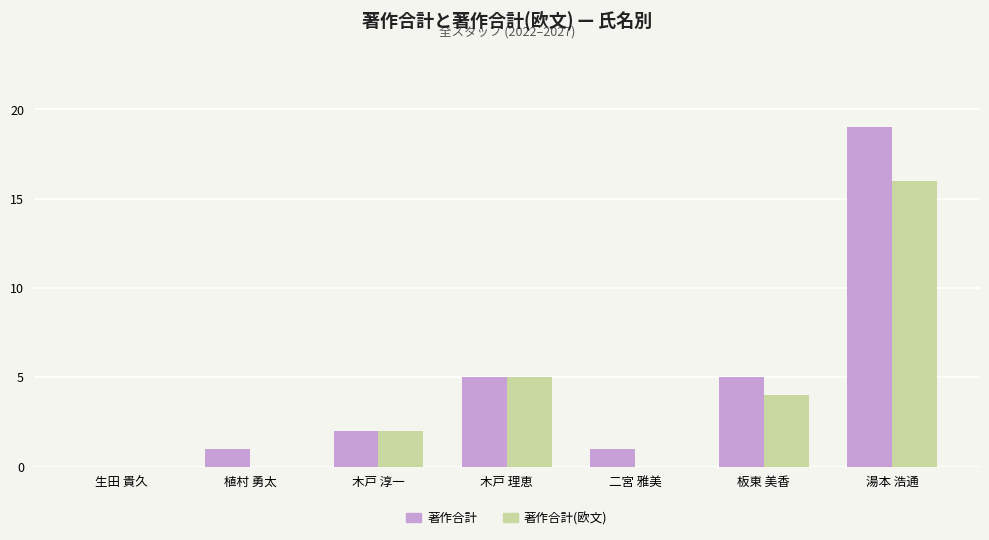

The value of 著作合計 at 木戸 淳一 is 1. True or false?

False